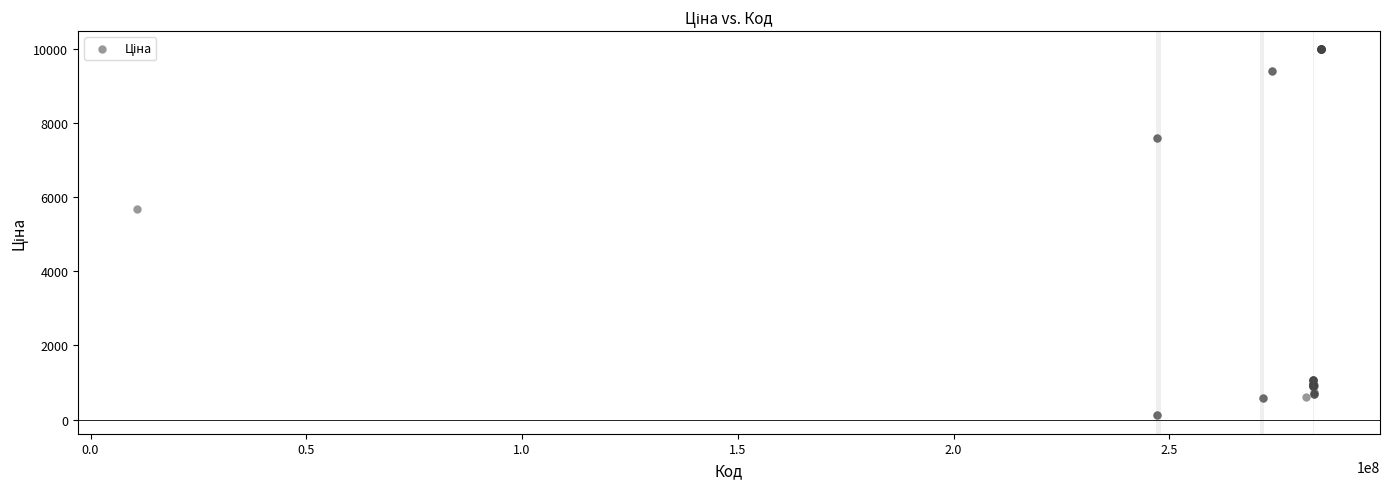

What Y value in the scatter plot is closest to 5044?

5673.8